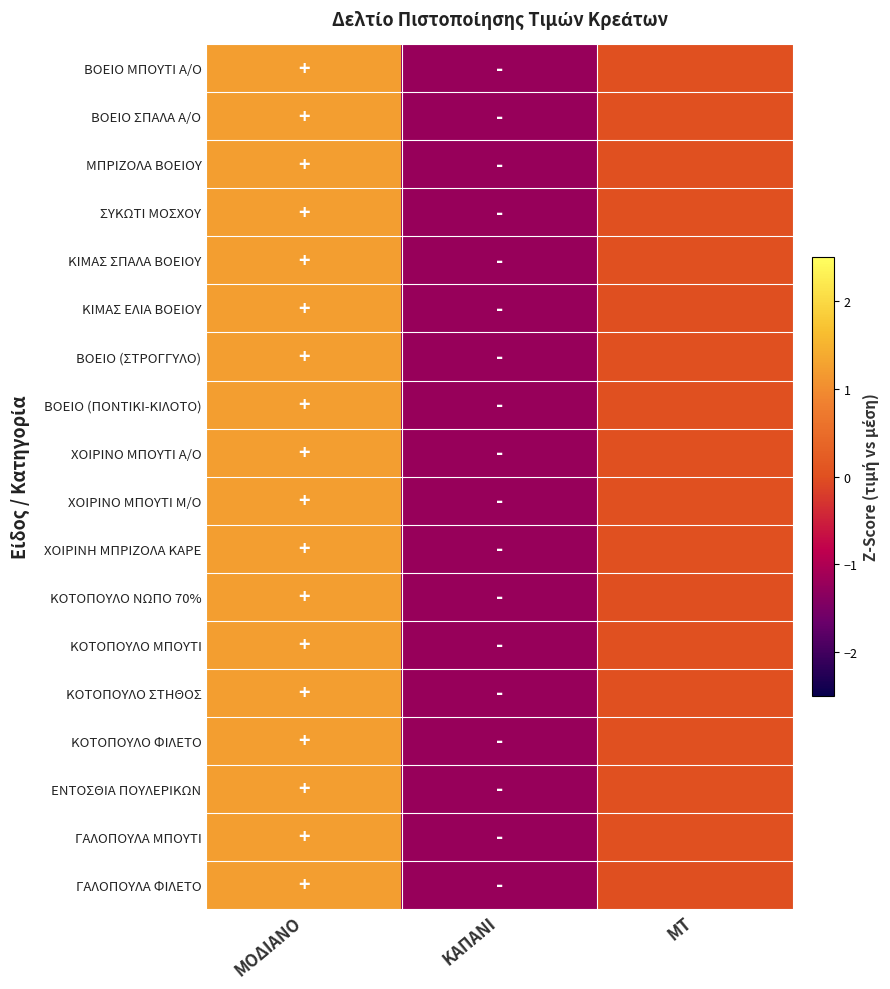

How many series are shown in this chart?

18